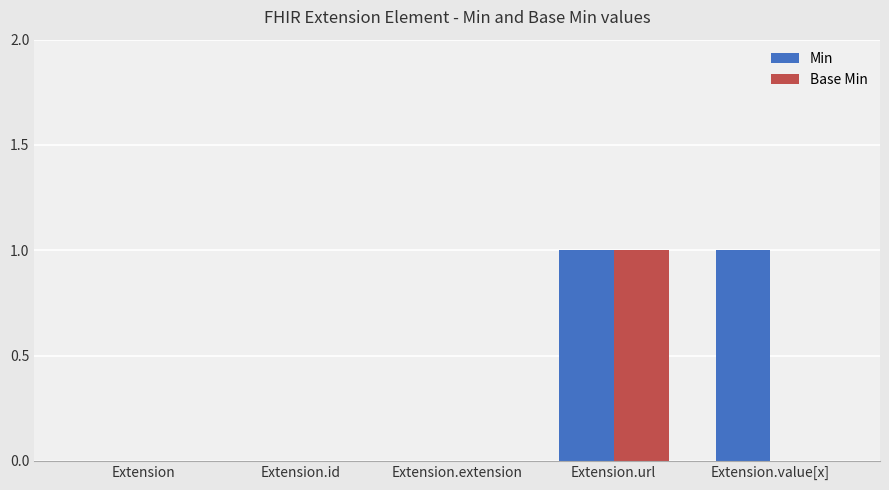

Is it true that Min equals 0 at Extension.extension?

True